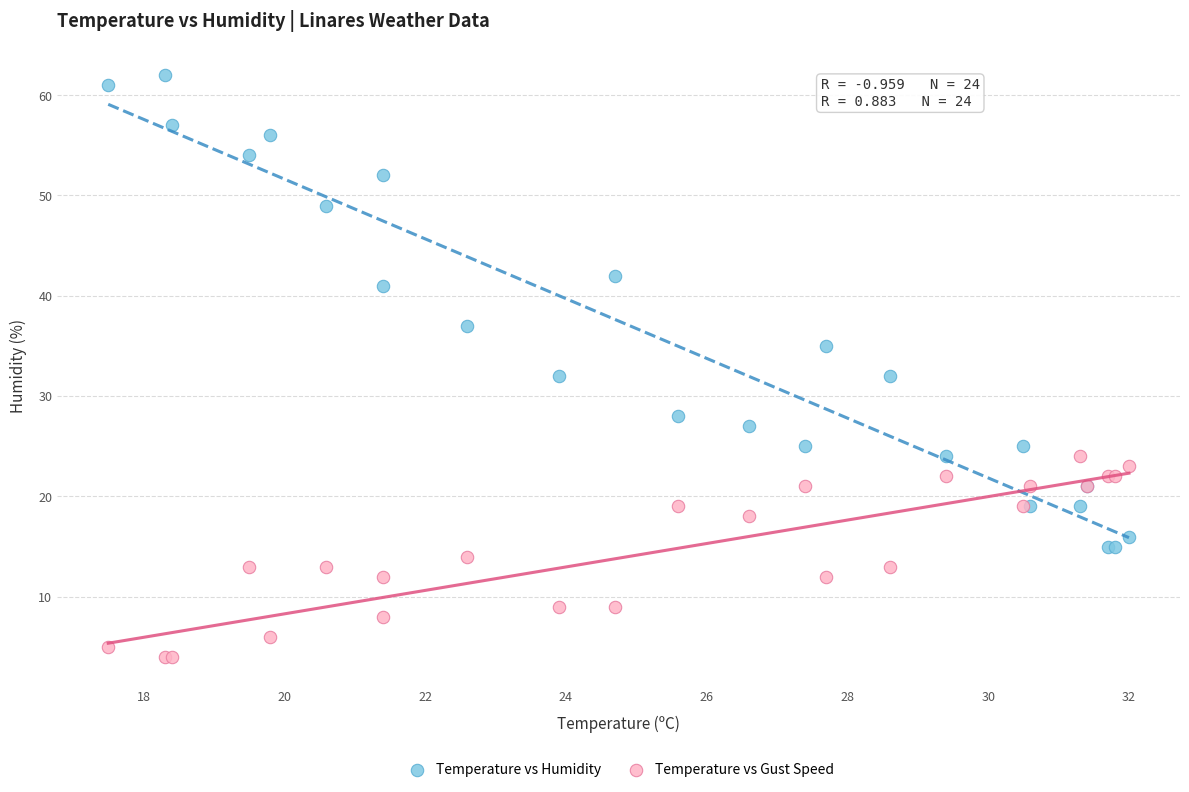

What are all the series names shown in the legend?

Temperature vs Humidity, Temperature vs Gust Speed